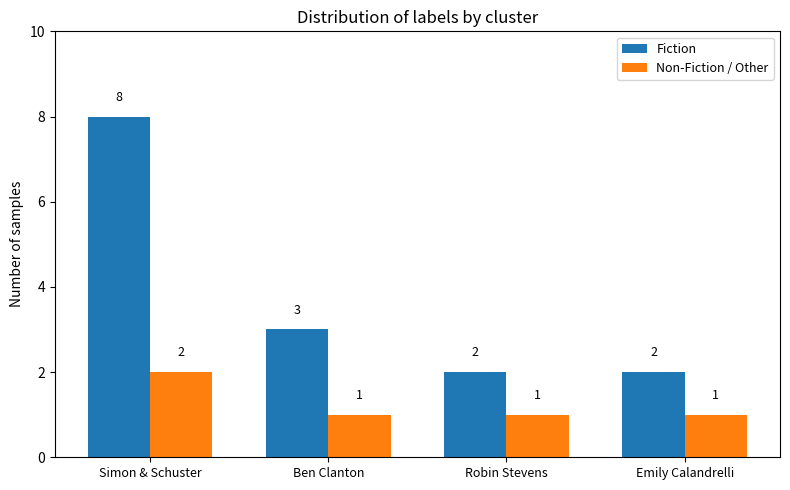

List the series in order of their peak value, highest first.

Fiction, Non-Fiction / Other